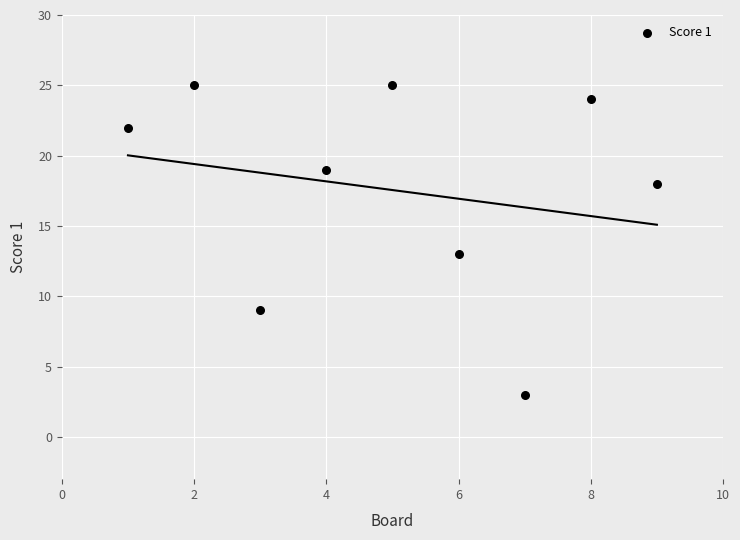

What Y value in the scatter plot is closest to 14?

13